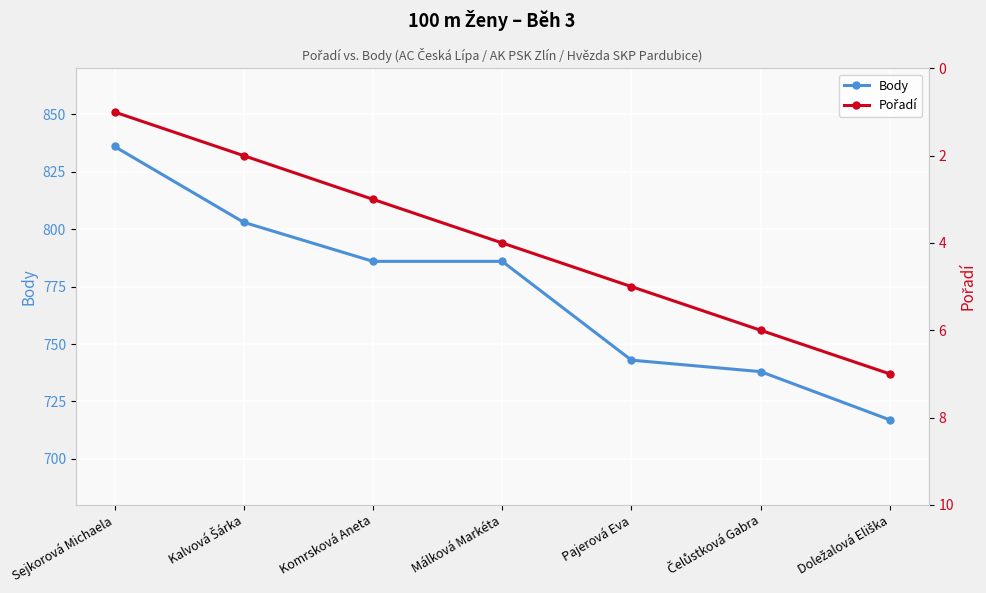

At Doležalová Eliška, list the series in order from smallest to largest.

Pořadí, Body